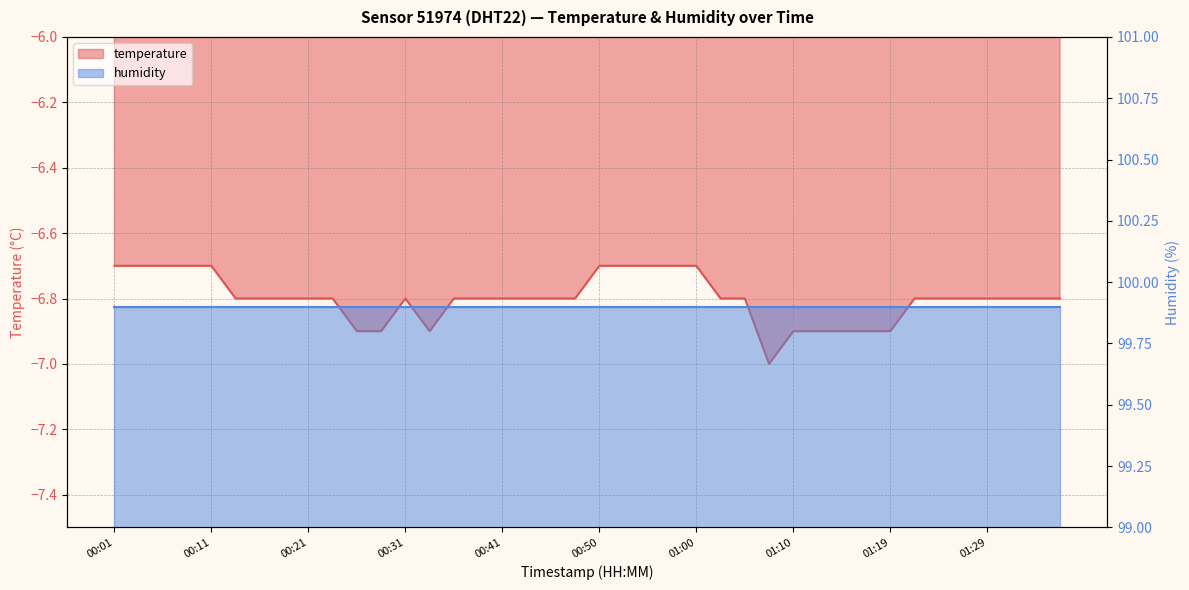

Which has a higher value, 00:43 or 01:27?

00:43